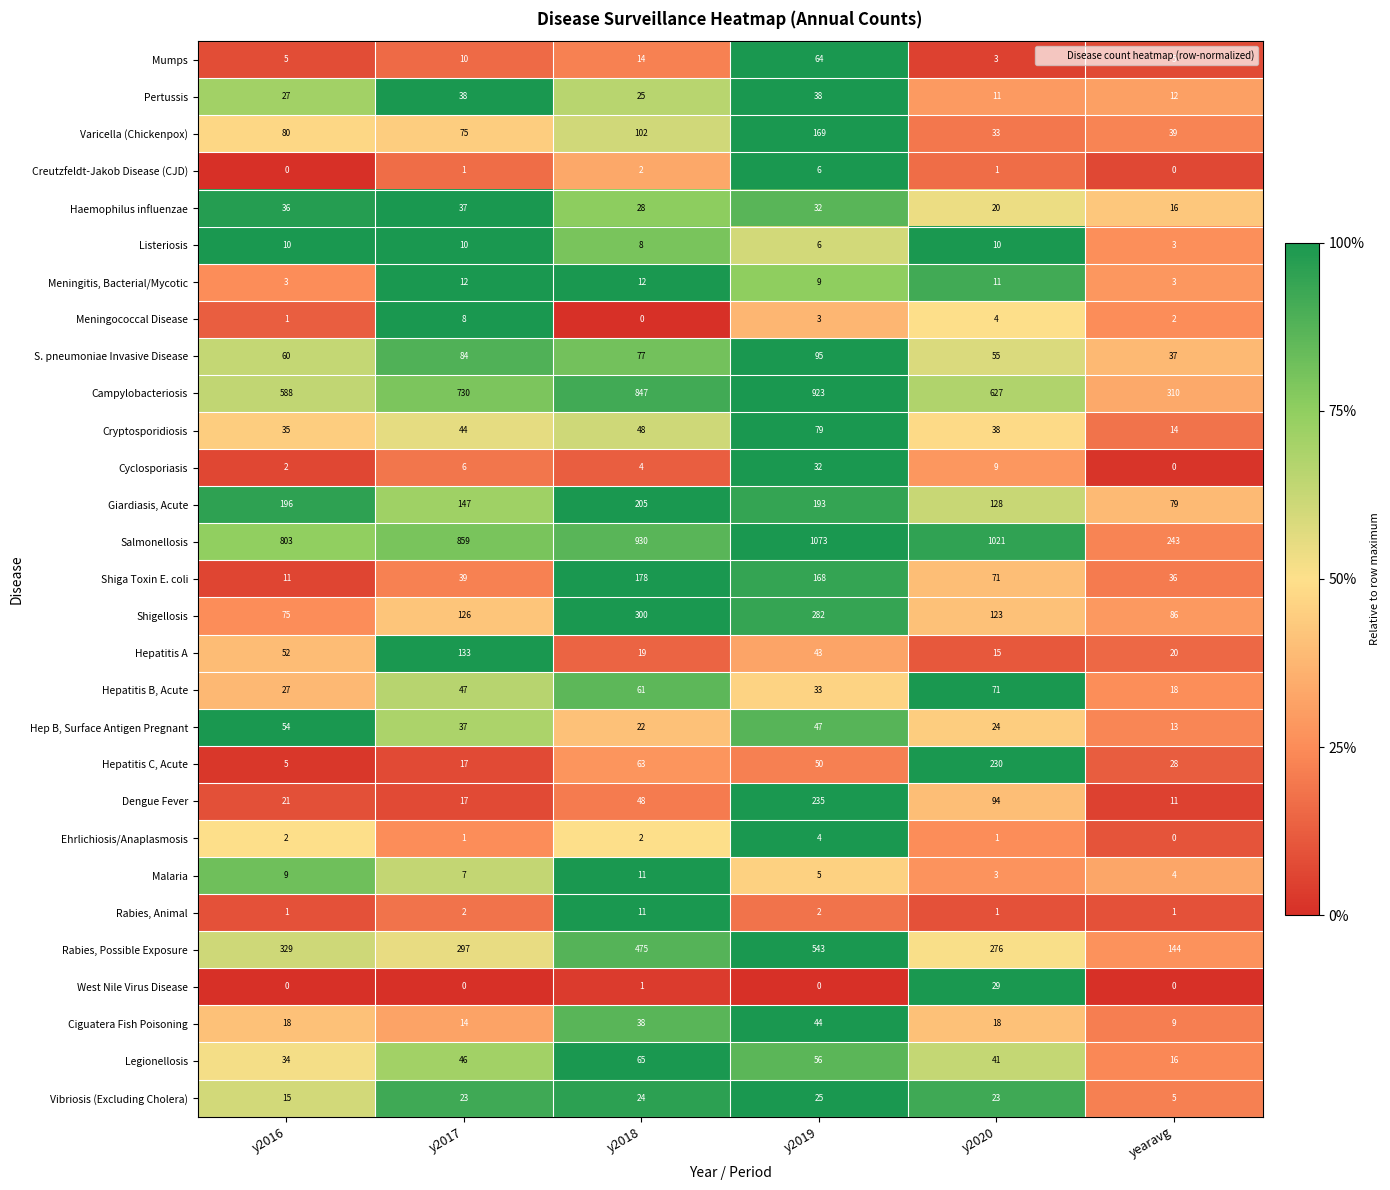

What is the difference between the maximum and second lowest values in the Shigellosis series?

214